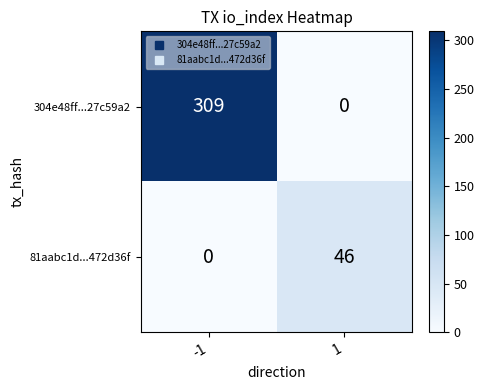

At -1, list the series in order from largest to smallest.

304e48ff...27c59a2, 81aabc1d...472d36f